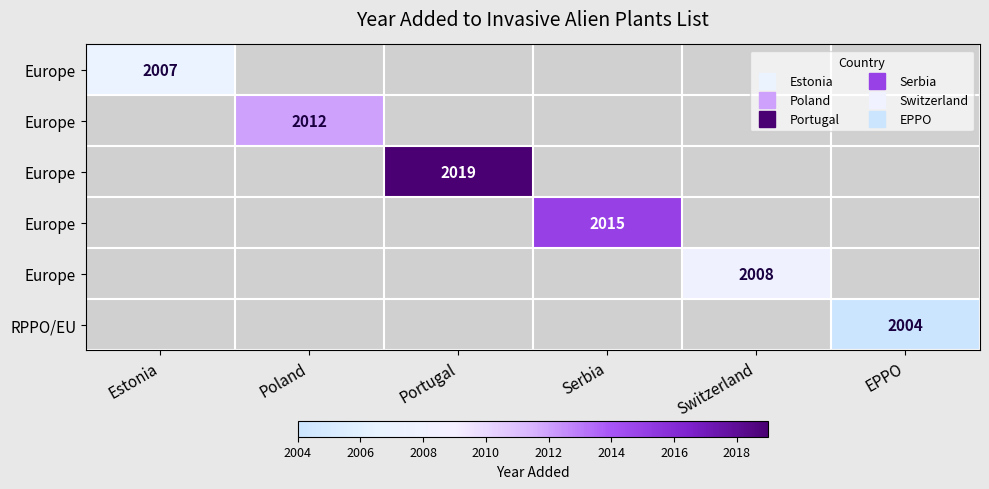

At which category does the chart reach its peak across all series?

Portugal